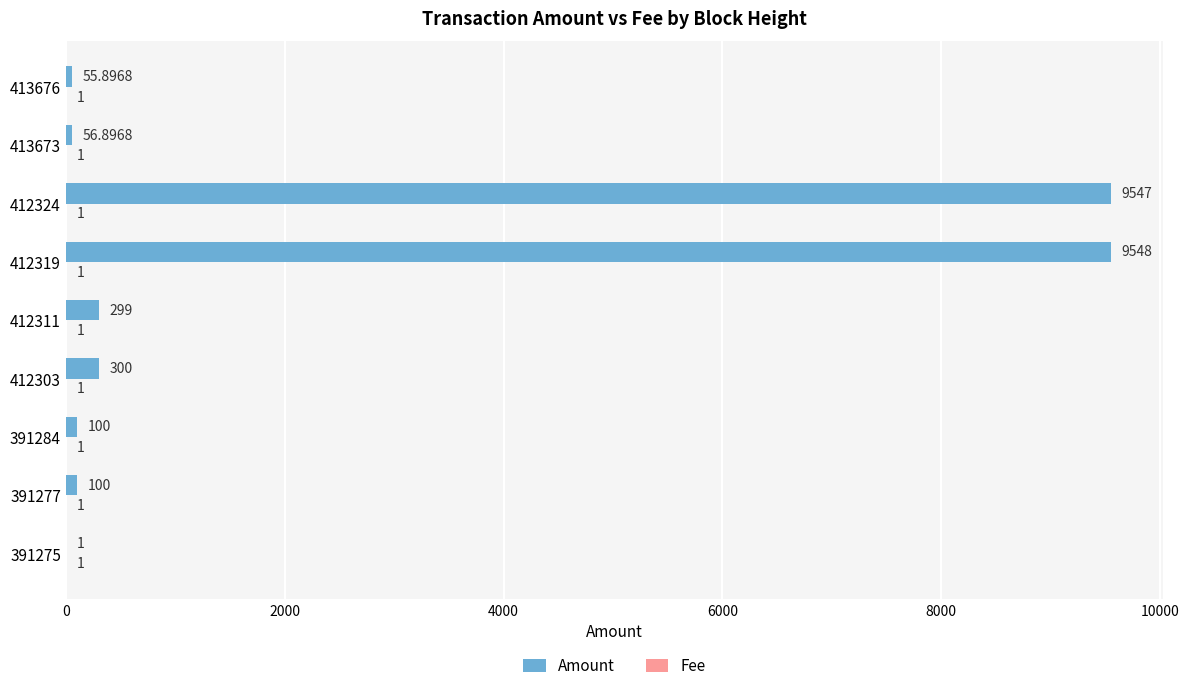

At which category is the sum across all series the highest?

412319